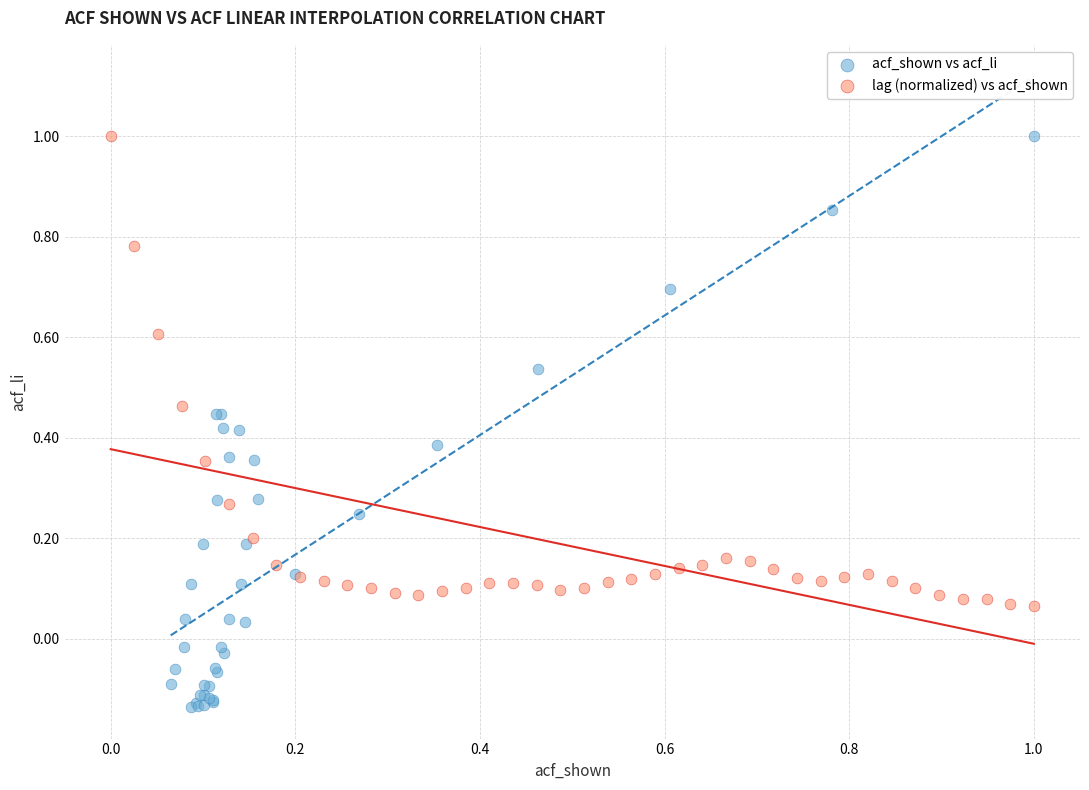

Which series has the widest spread of Y values?

acf_shown vs acf_li